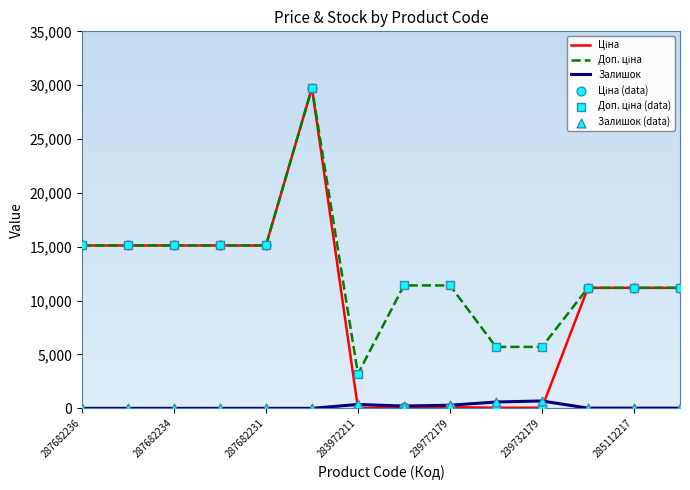

At which category is the sum across all series the highest?

287702232